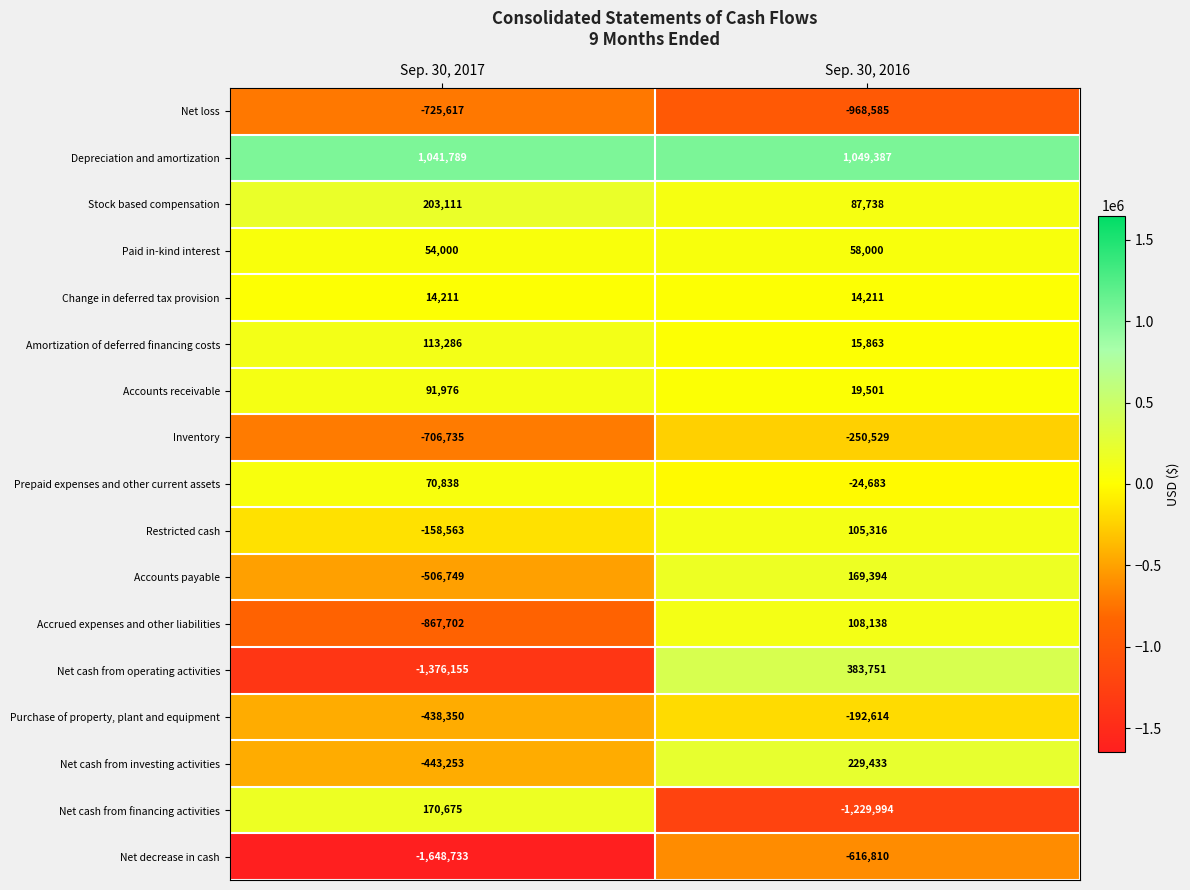

The Net loss series shows -265244 at Sep. 30, 2017. True or false?

False